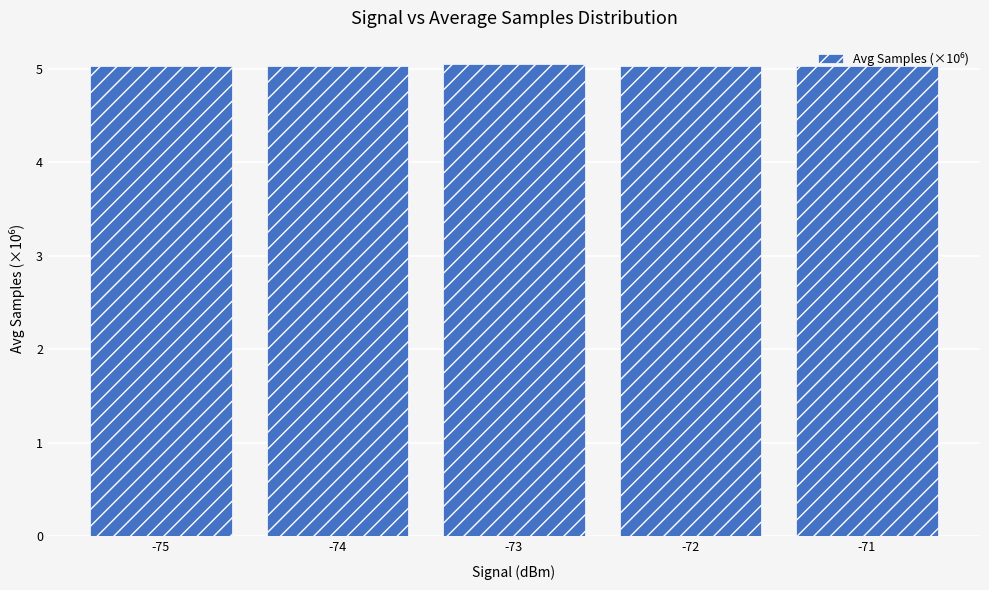

Is it true that the value at -73 is 5.0?

True